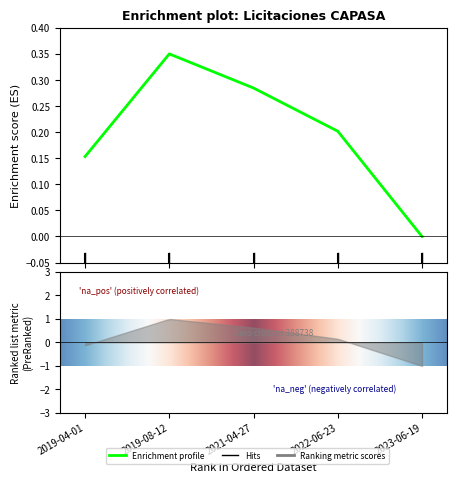

Reading left to right, what are all the values shown in this chart?

2019-04-01=0.2	2019-08-12=0.3	2021-04-27=0.3	2022-06-23=0.2	2023-06-19=0.0